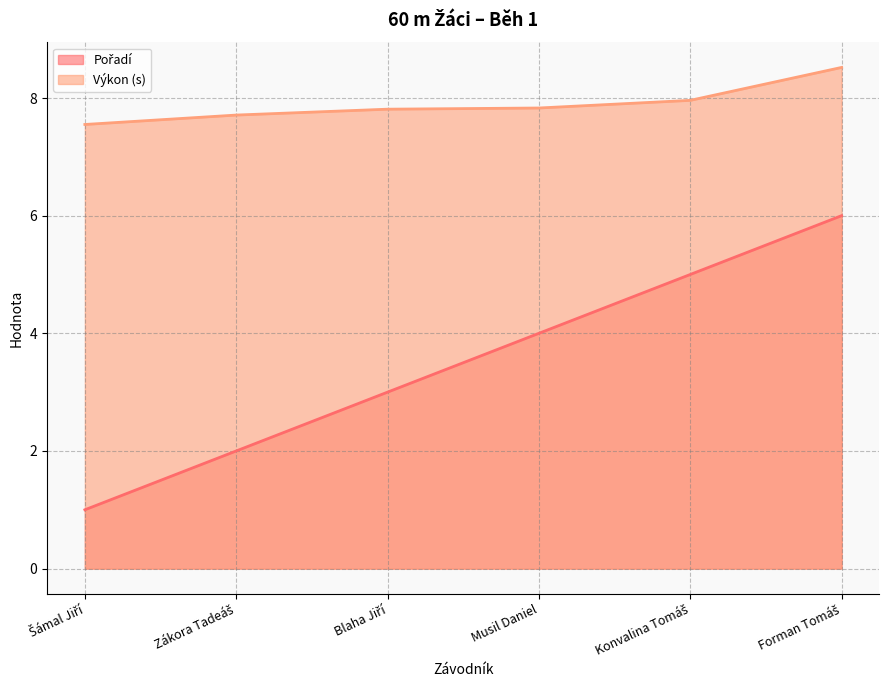

What position from the left is Šámal Jiří?

1